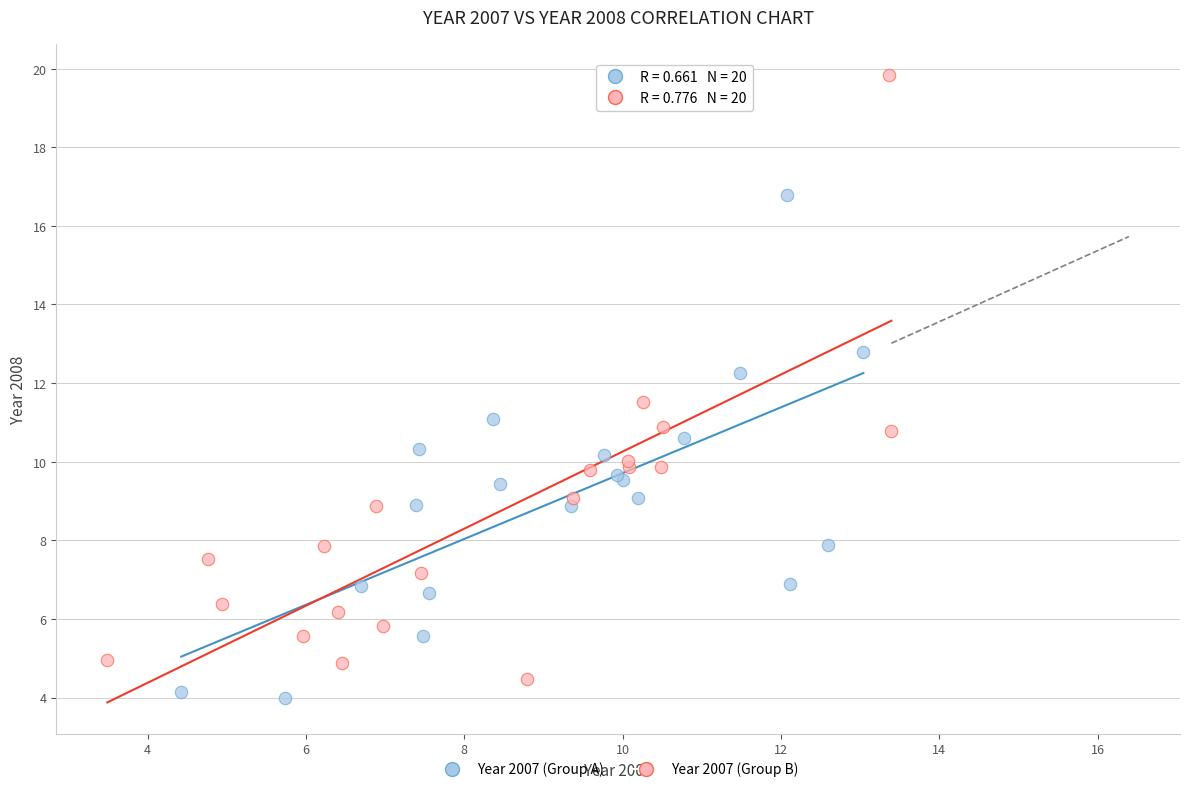

Which series has the largest Y range (max minus min)?

Year 2007 (Group B)